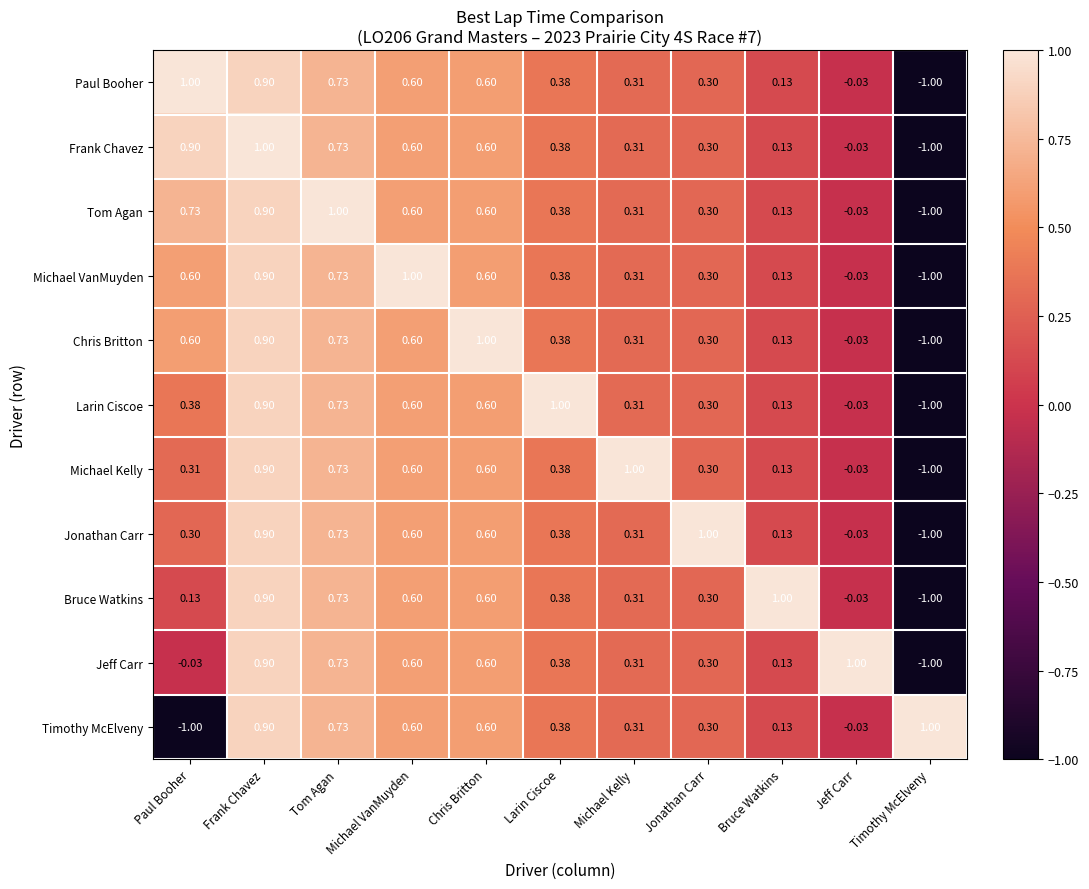

Count the number of data series in this chart.

11